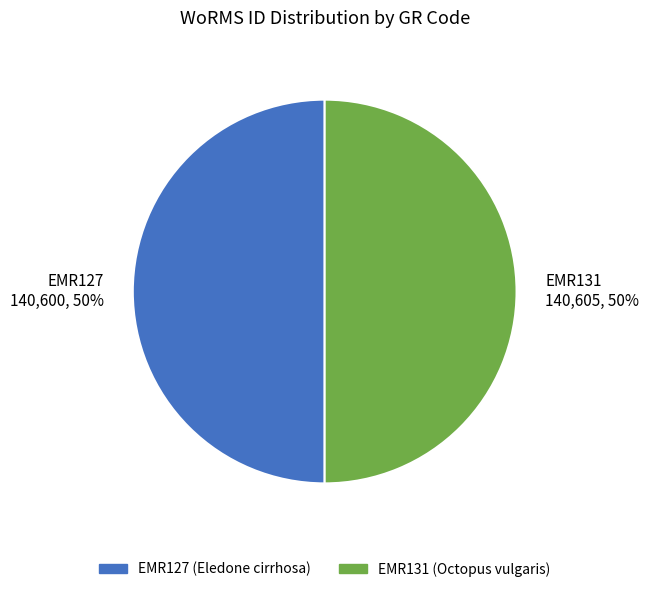

What is the ratio of the value at EMR131 140,605, 50% to the value at EMR127 140,600, 50%?

1.0